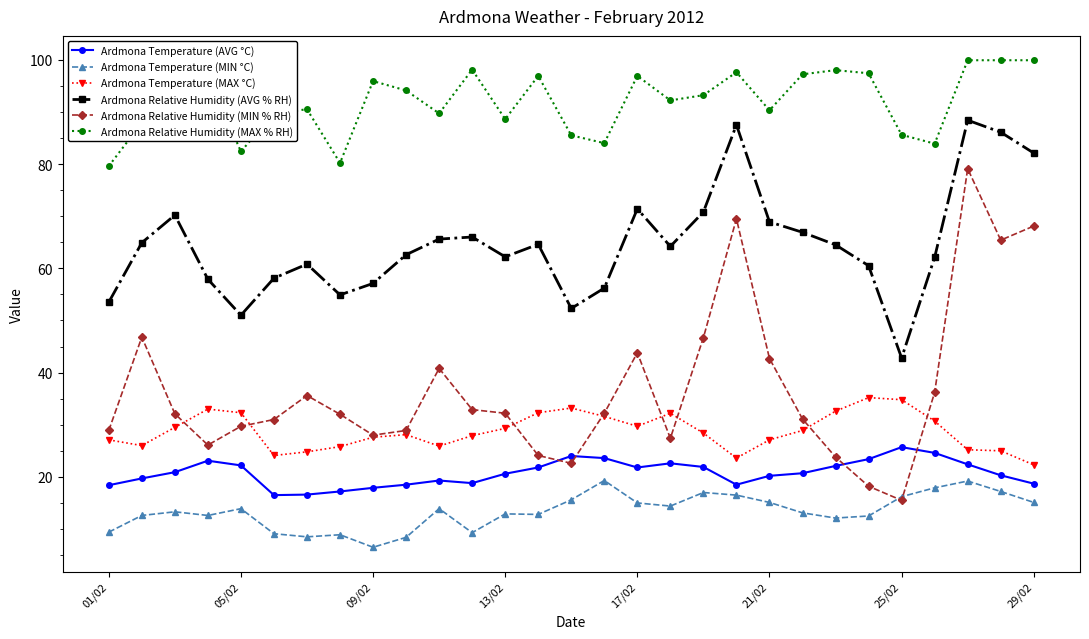

True or false: Ardmona Relative Humidity (AVG % RH) has more than 0 interior local peaks.

True